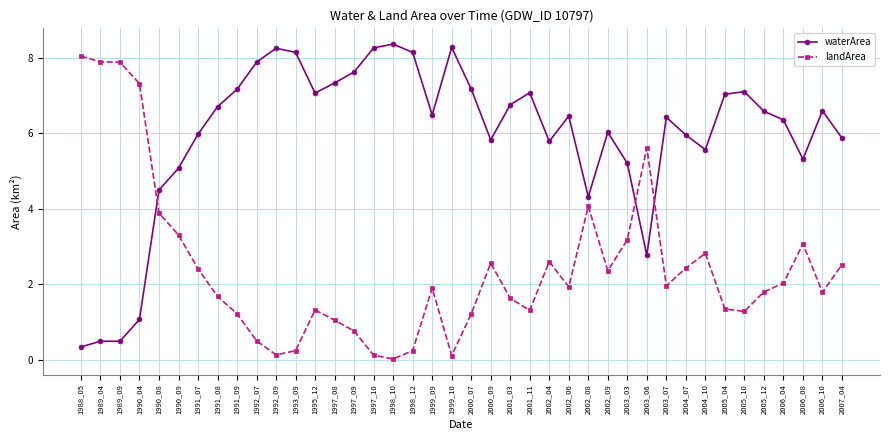

True or false: landArea has more than 0 points higher than both neighbors.

True